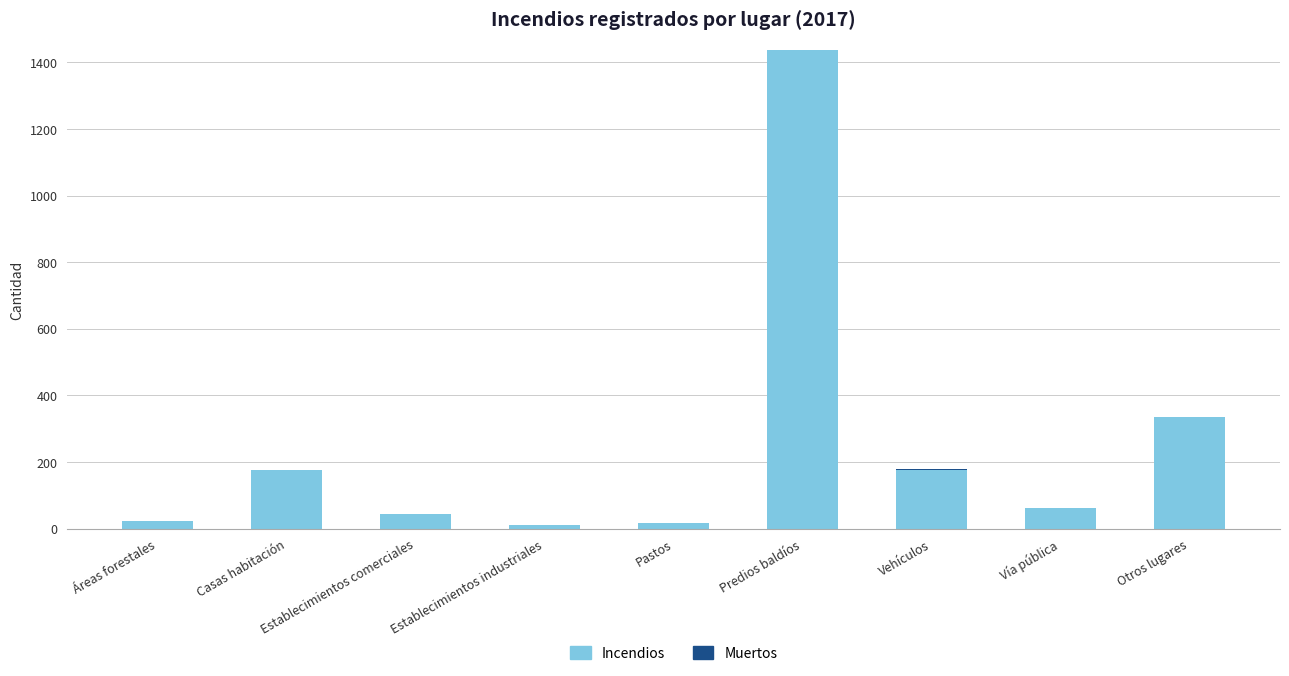

At which category is the sum across all series the highest?

Predios baldíos